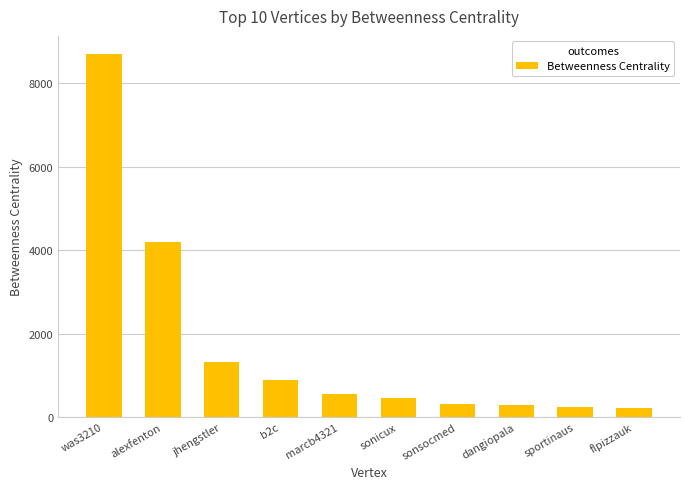

What is the smallest value displayed?

224.4